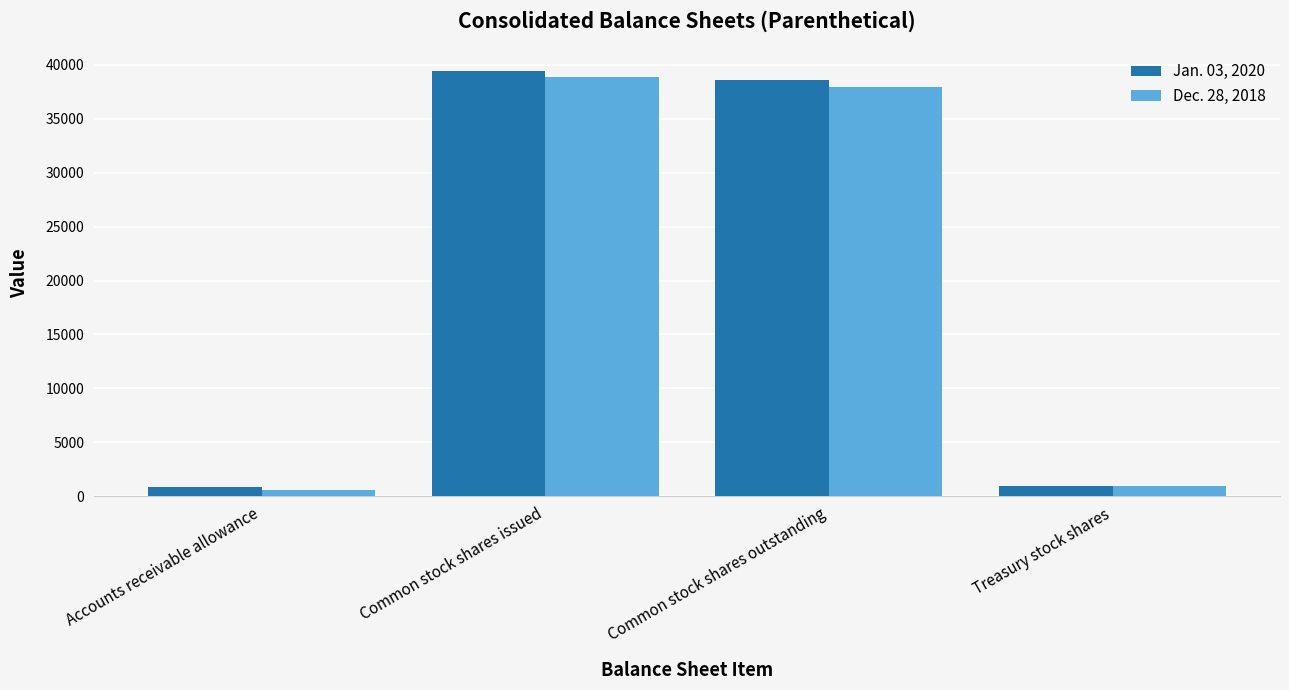

The Jan. 03, 2020 series shows 810 at Accounts receivable allowance. True or false?

True